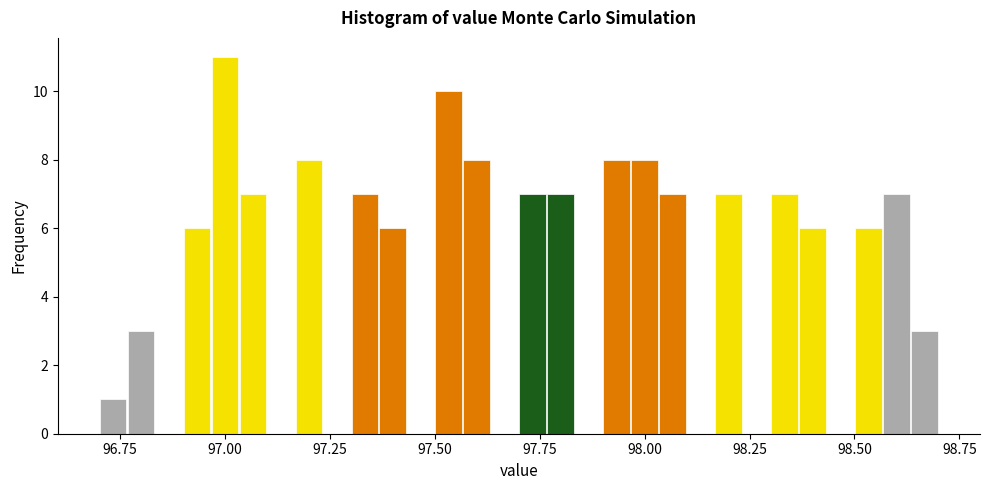

Around what value on the x-axis is the tallest bar? Give the approximate position of its centre, as read against the axis.

97.00